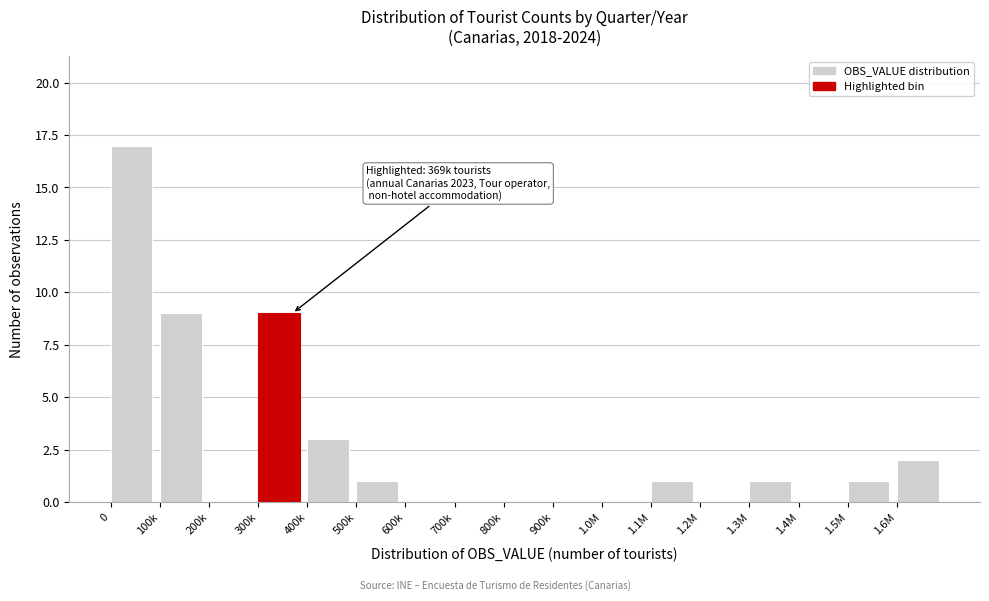

Reading left to right, extract all data points from this chart.

0=17	100k=9	200k=0	300k=9	400k=3	500k=1	600k=0	700k=0	800k=0	900k=0	1.0M=0	1.1M=1	1.2M=0	1.3M=1	1.4M=0	1.5M=1	1.6M=2